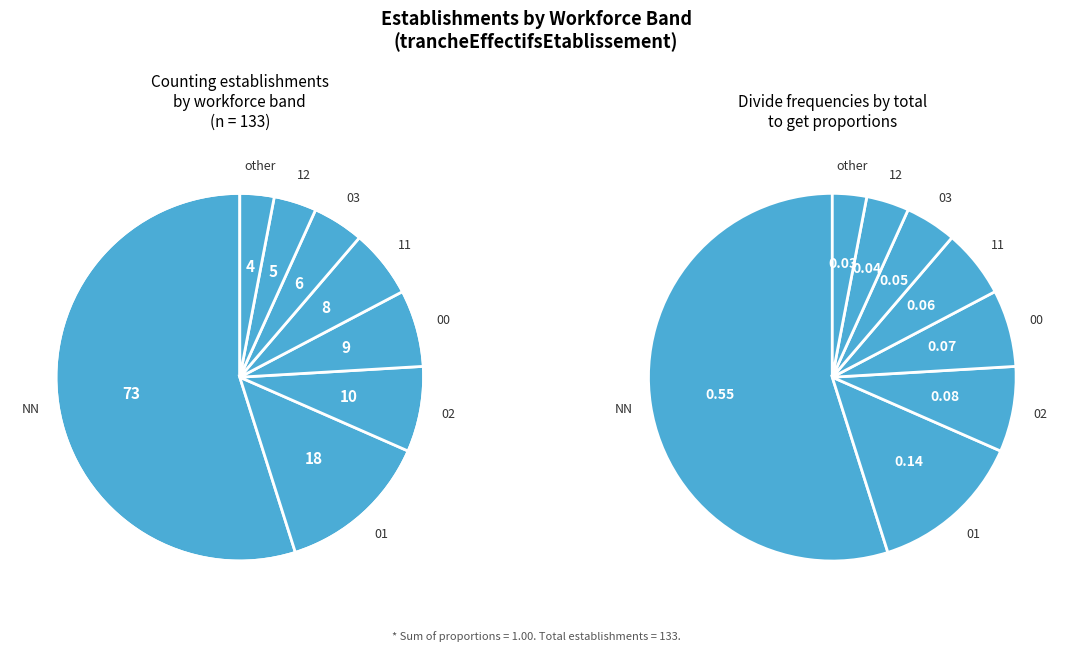

Is NN the majority of the pie?

Yes